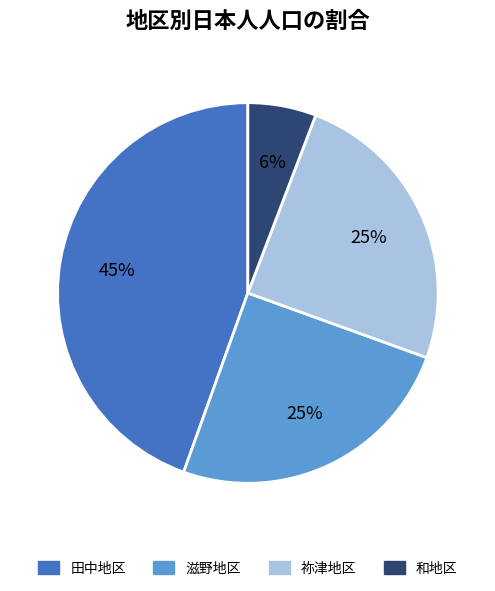

To the nearest percent, what percentage of the pie is 田中地区?

45%